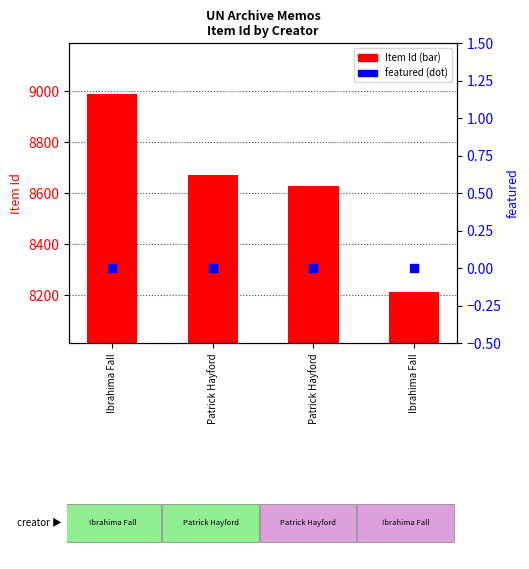

At which category is the sum across all series the highest?

Ibrahima Fall